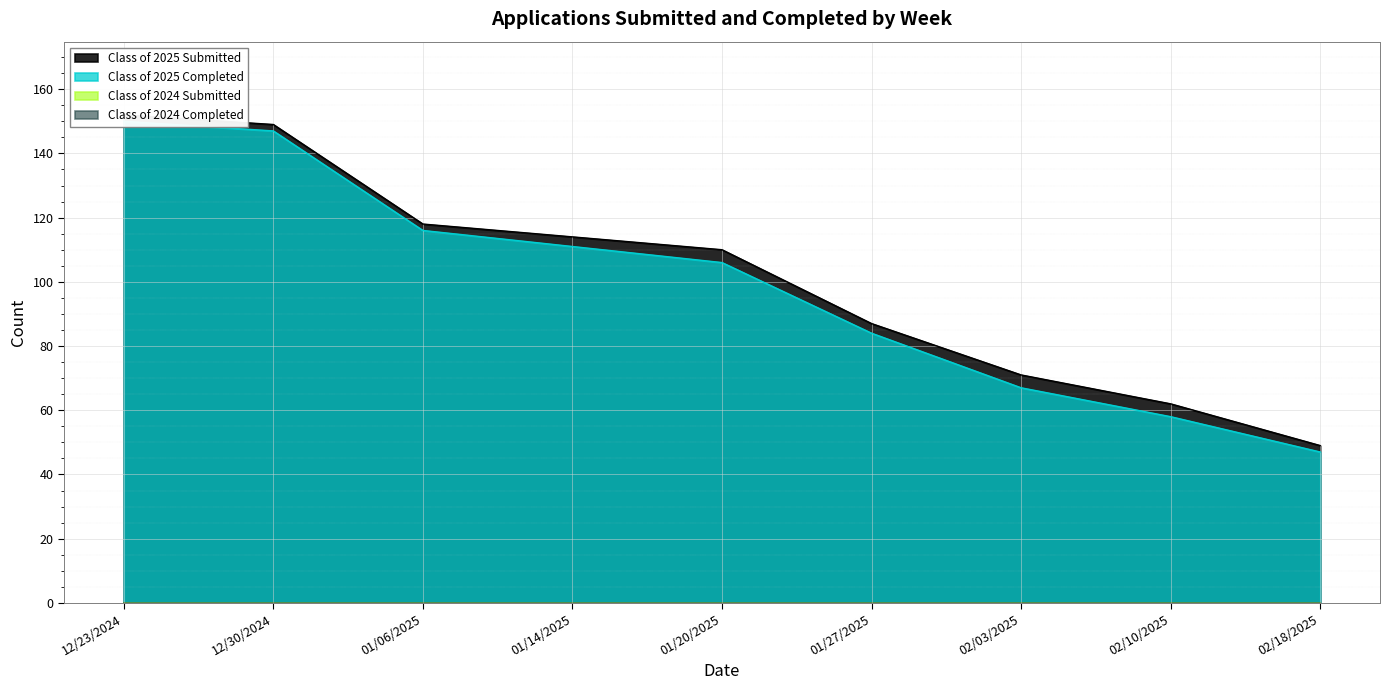

What is the smallest value displayed?

47